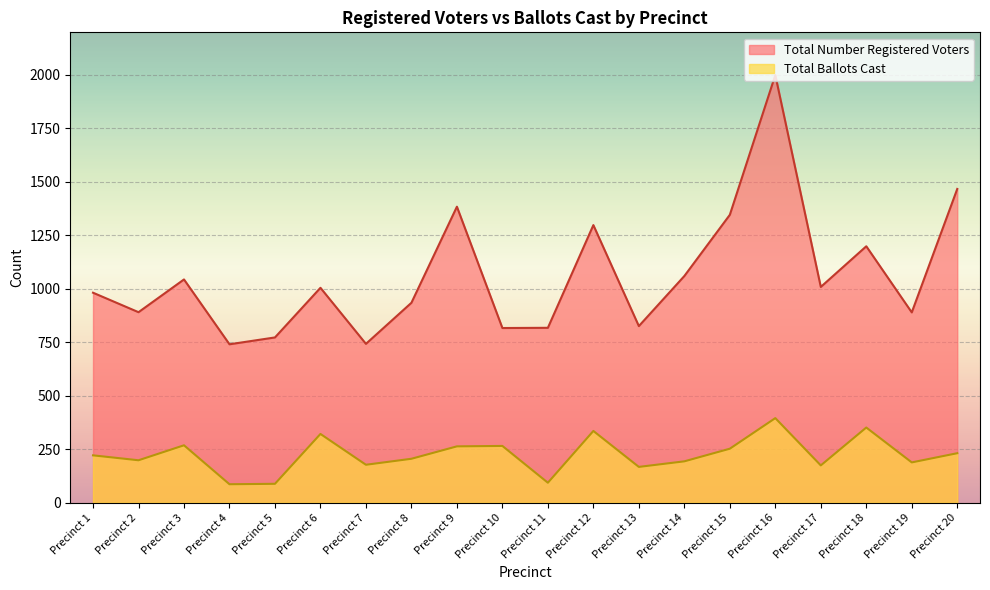

Which series has the widest spread of values?

Total Number Registered Voters